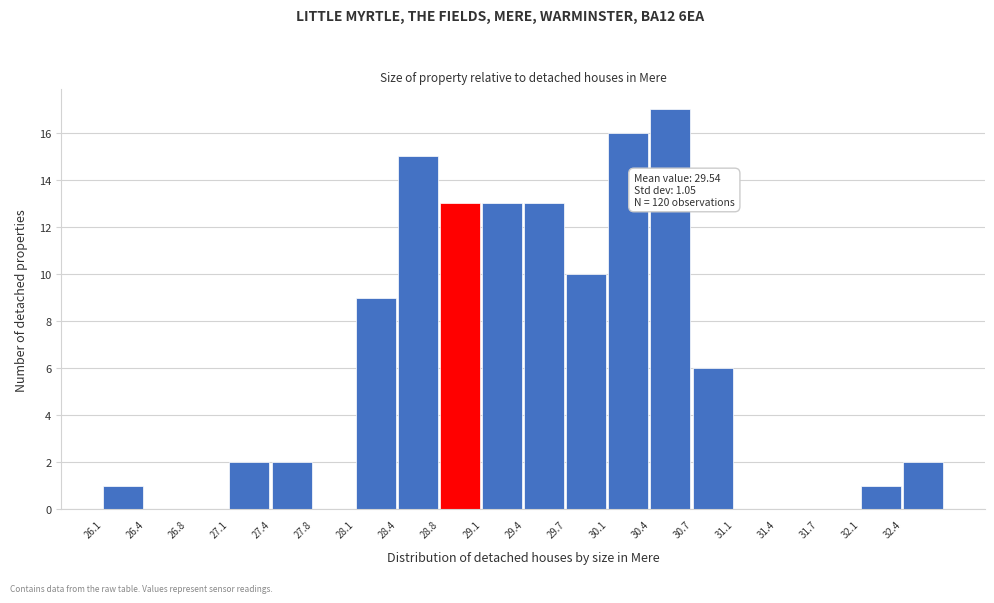

Which range on the x-axis has the tallest bar?

30.40 to 30.75